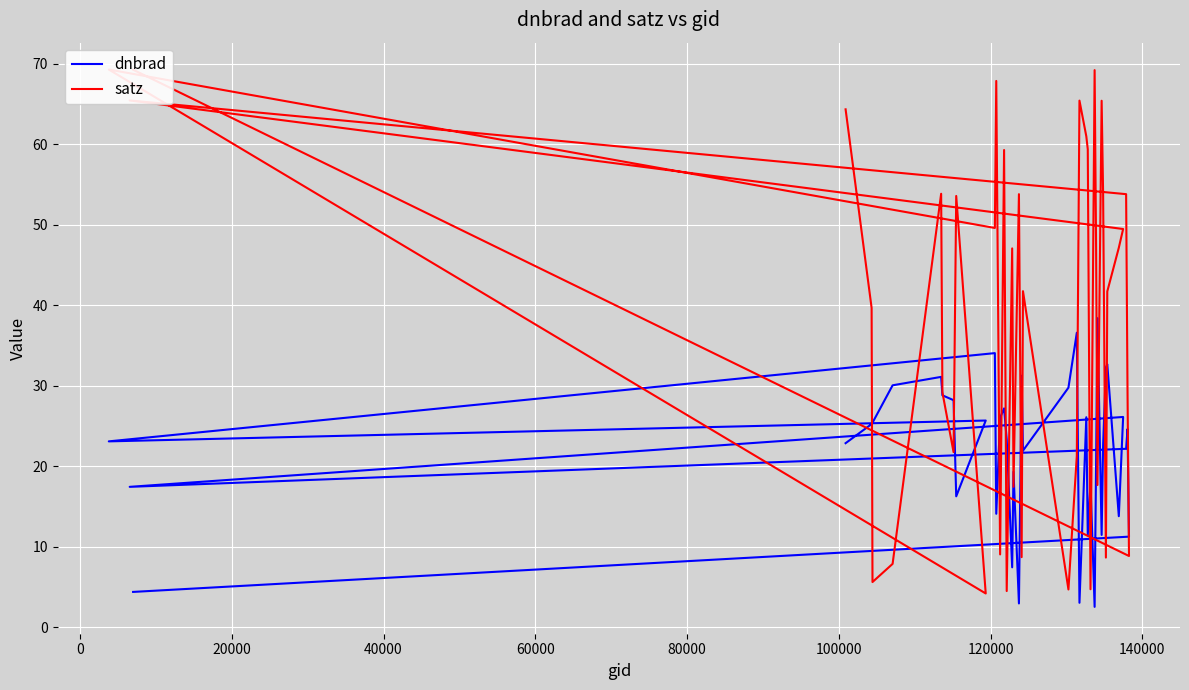

True or false: satz has a value of 24.3 at −20000.

False